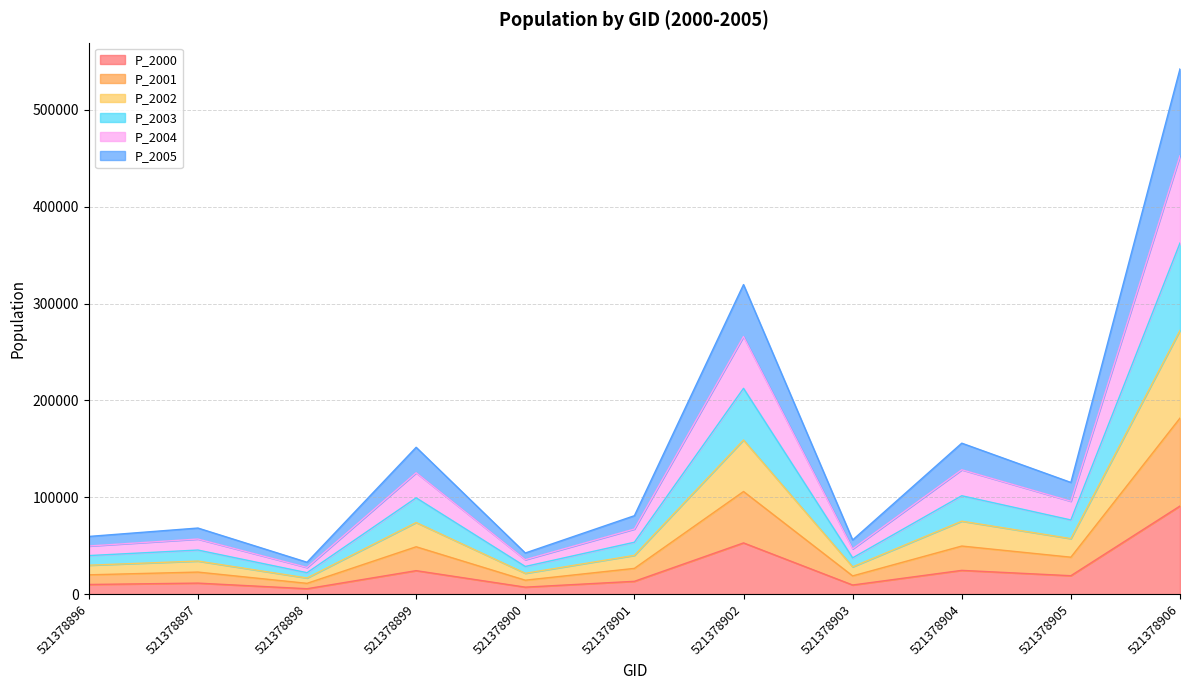

Is it true that P_2000 equals 11405.0 at 521378897?

True